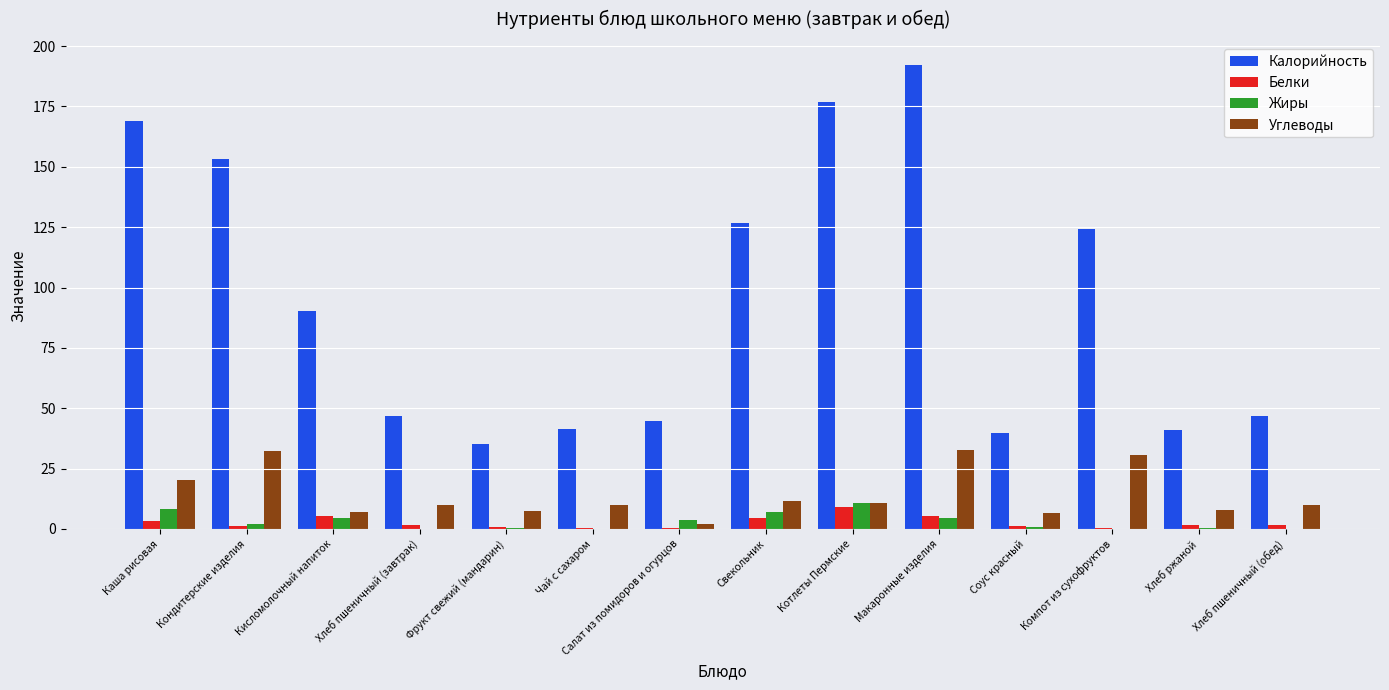

True or false: Углеводы has a value of 9.8 at Хлеб пшеничный (завтрак).

True